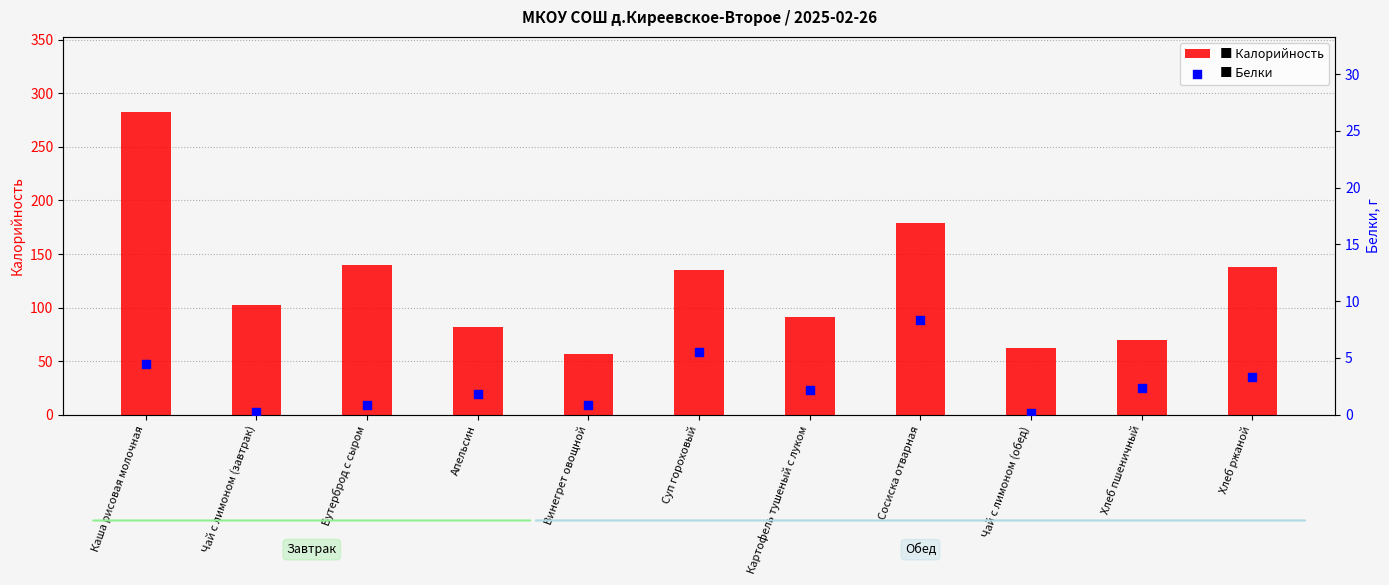

What are all the series names shown in the legend?

Калорийность, Белки